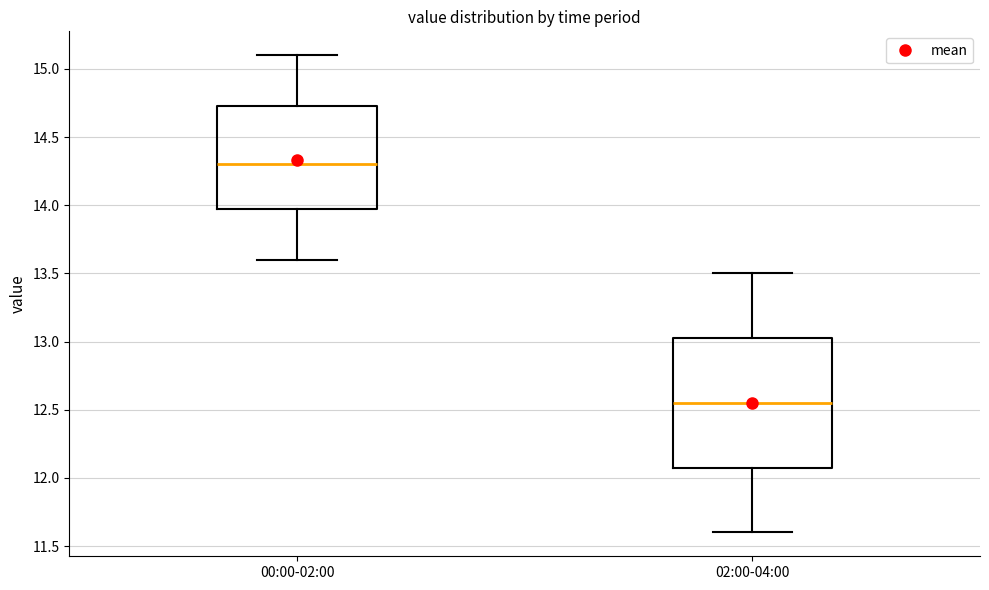

Reading left to right, transcribe this box plot: for each box, give where its median line is, the range the box spans, and where its two whiskers end, as read against the y-axis. The values are not printed on the chart, so give them approximately, as read against the axis.

00:00-02:00: median 14.30, box 14.00 to 14.75, whiskers 13.60 to 15.10
02:00-04:00: median 12.55, box 12.10 to 13.05, whiskers 11.60 to 13.50